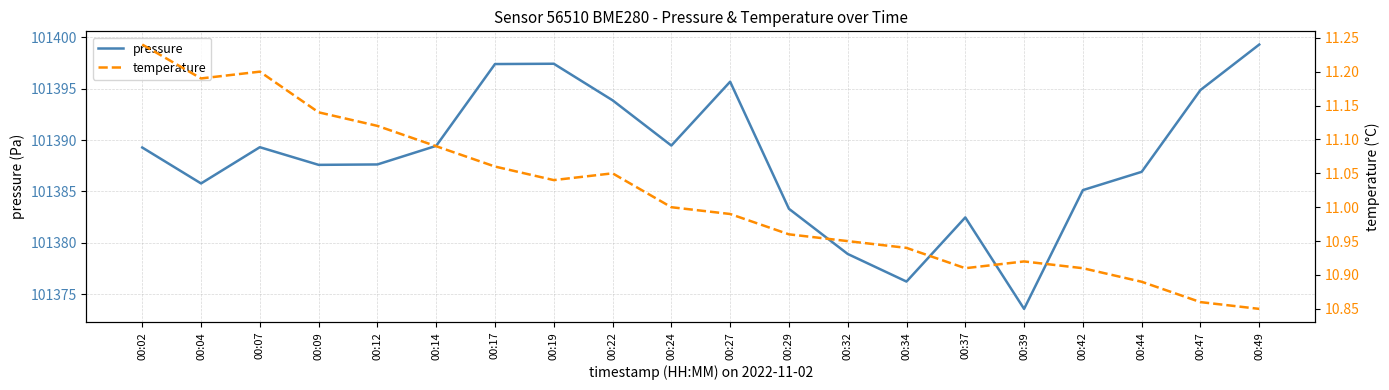

Where is the first local maximum for temperature?

00:07